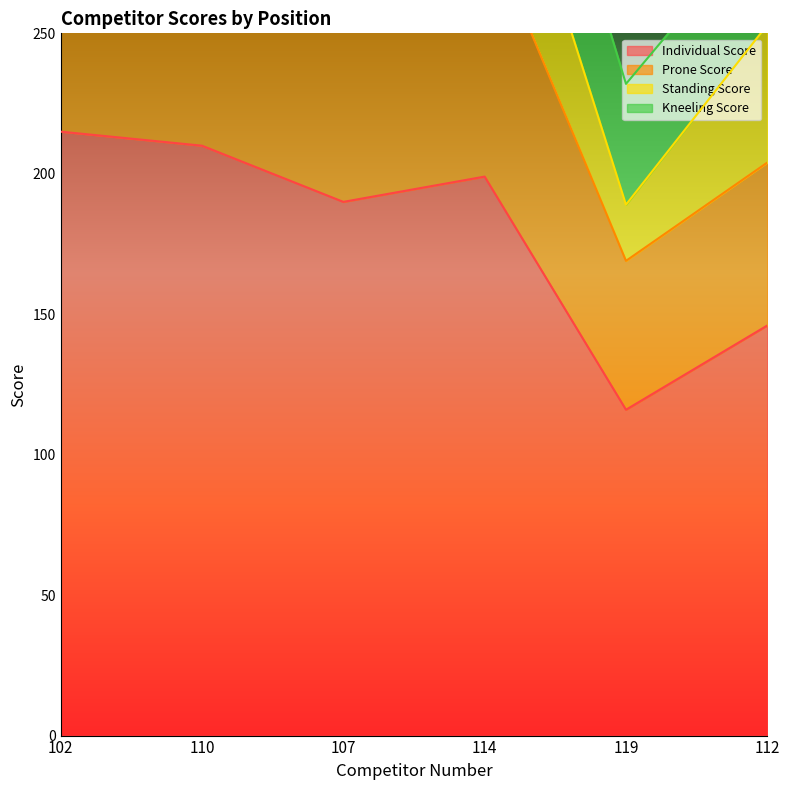

Where is the first local minimum for Standing Score?

107